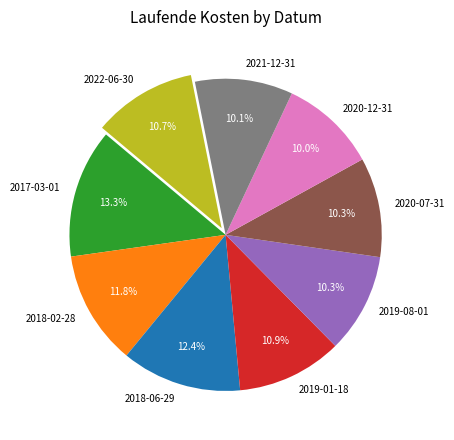

What is the largest slice in the pie chart?

2017-03-01